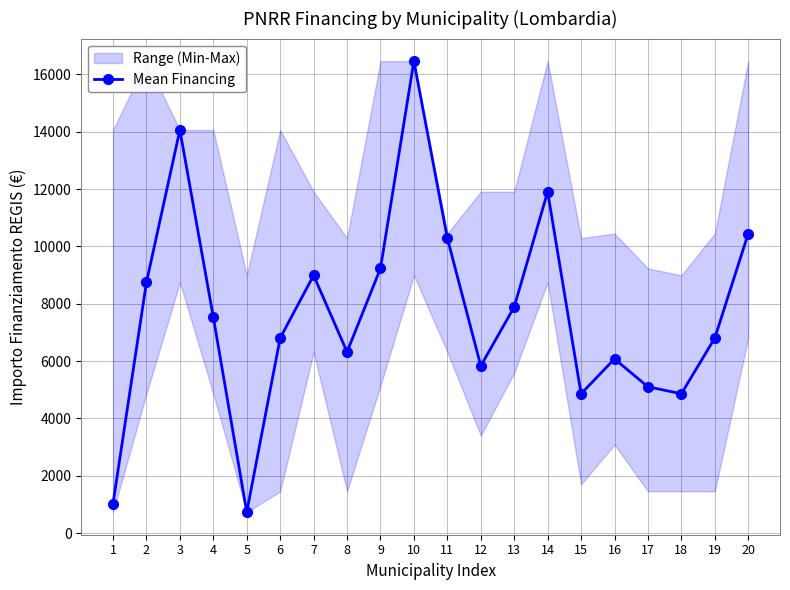

Reading right to left, what are all the values shown in this chart?

10449	6804	4860	5103	6075	4860	11907	7889	5831	10290	16464	9234	6318	8991	6804	729	7533	14063	8748	1029